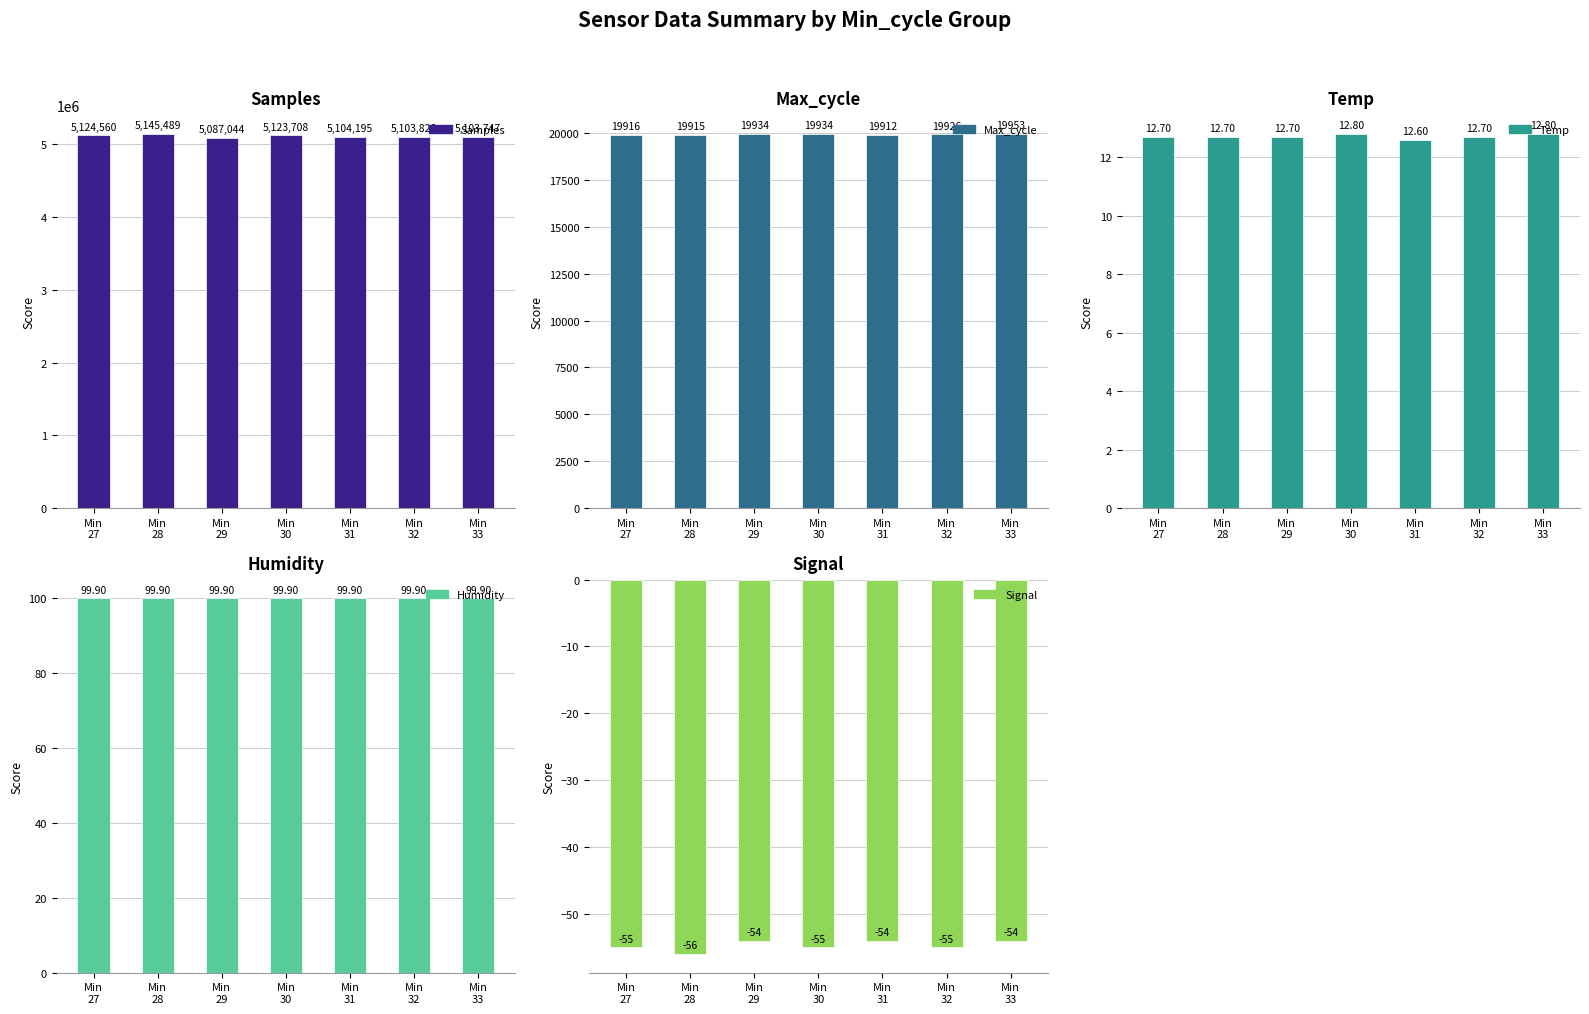

How many groups of bars are there?

7